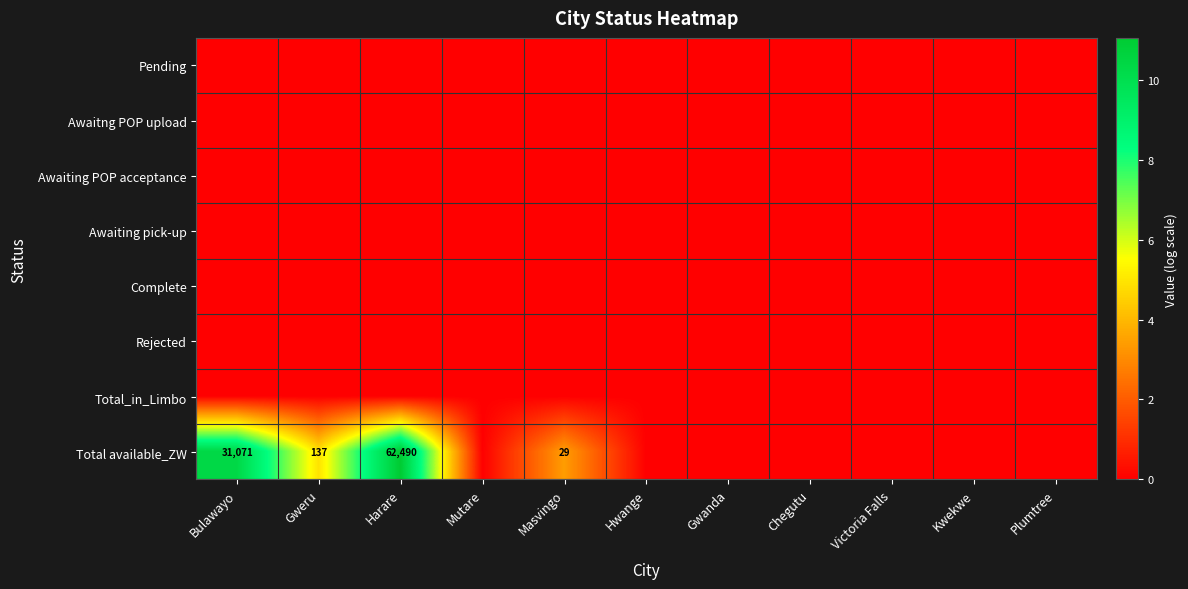

Rank the categories by Complete value from highest to lowest.

Bulawayo, Gweru, Harare, Mutare, Masvingo, Hwange, Gwanda, Chegutu, Victoria Falls, Kwekwe, Plumtree